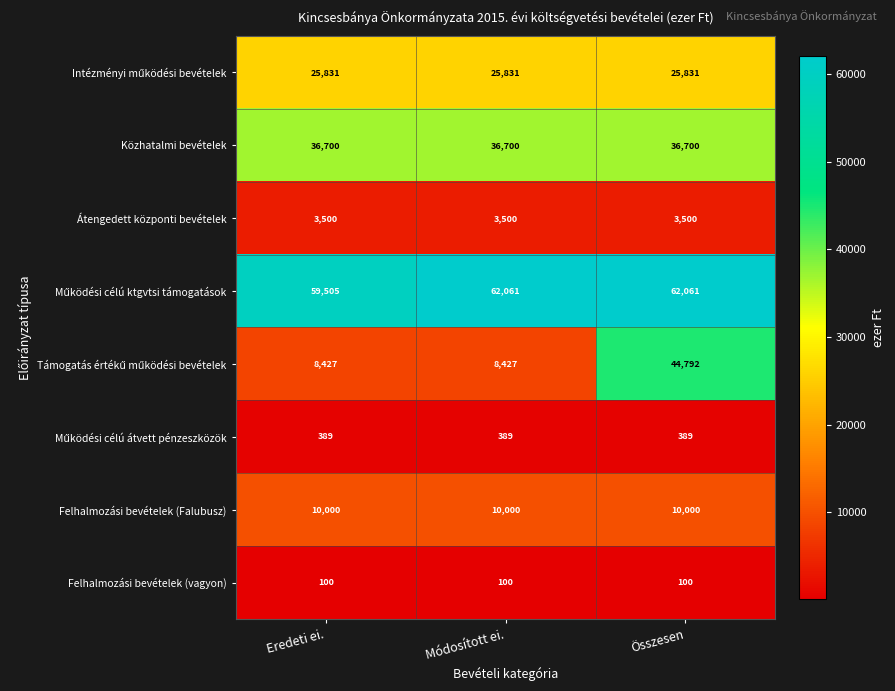

What is the maximum value for Felhalmozási bevételek (Falubusz)?

10000